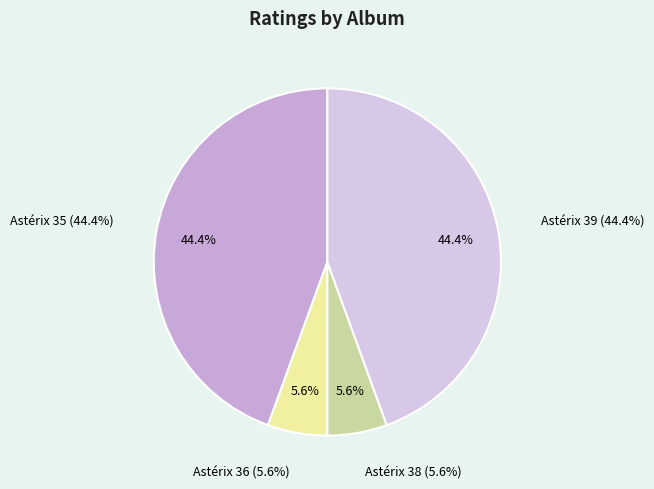

What is the ratio of the value at Astérix 38 to the value at Astérix 36?

1.0